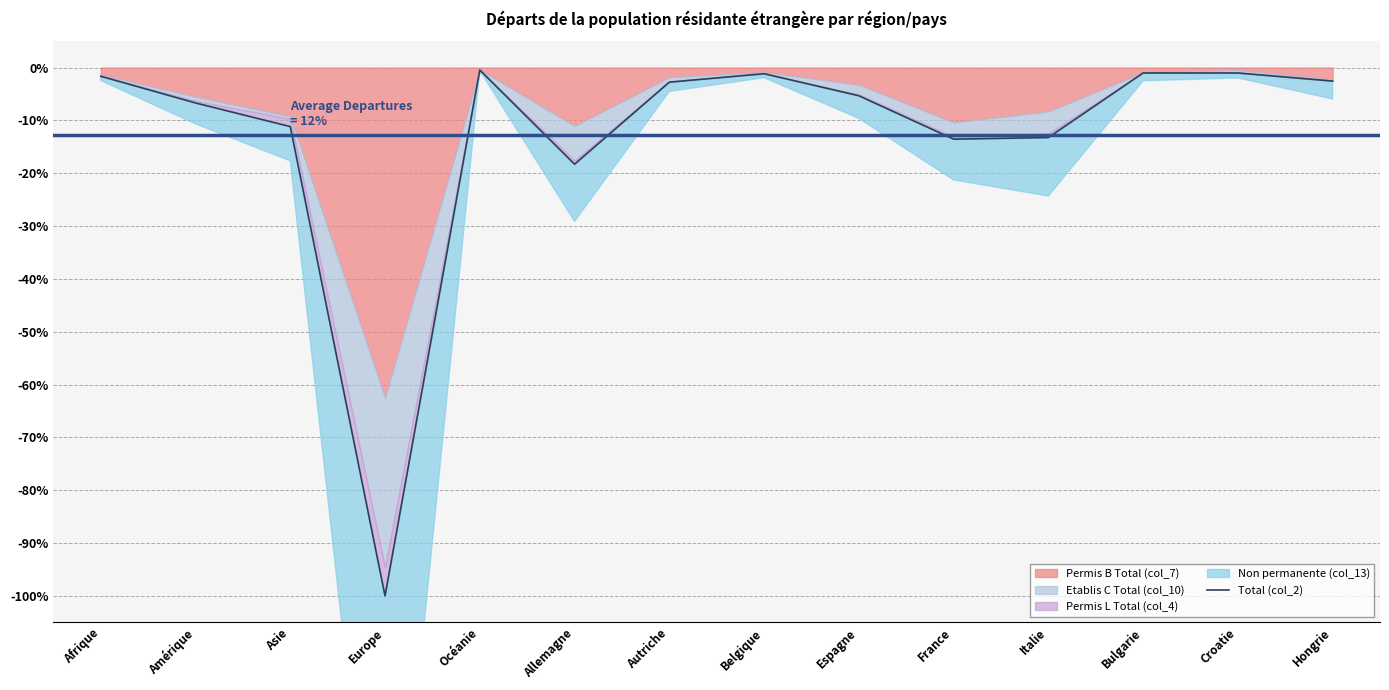

Rank the categories by value from lowest to highest.

Europe, Allemagne, France, Italie, Asie, Amérique, Espagne, Autriche, Hongrie, Afrique, Belgique, Croatie, Bulgarie, Océanie